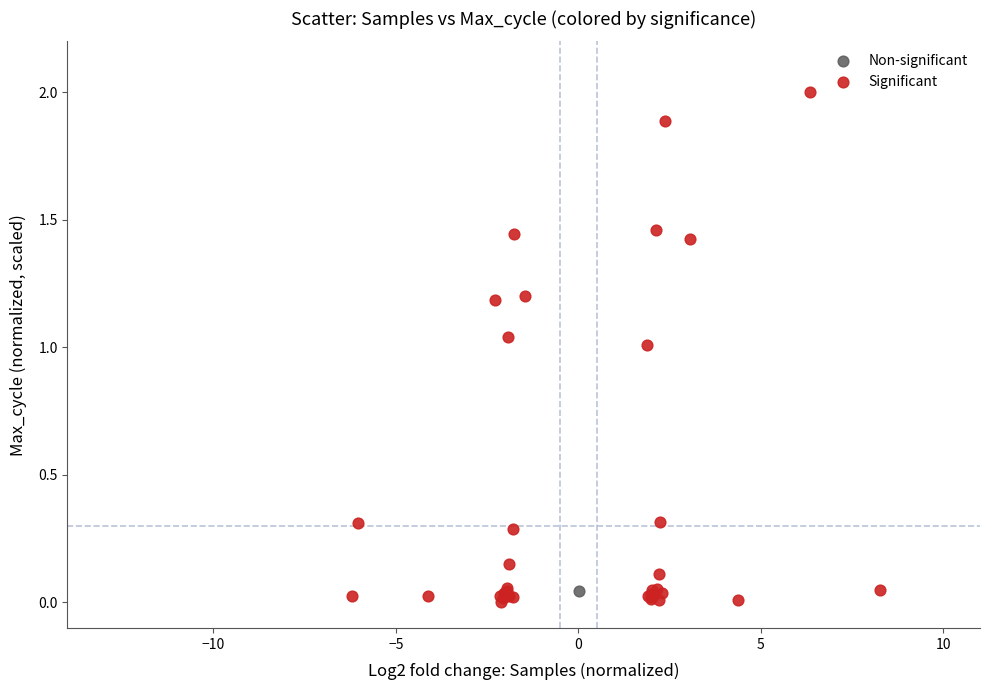

What are all the series names shown in the legend?

Non-significant, Significant